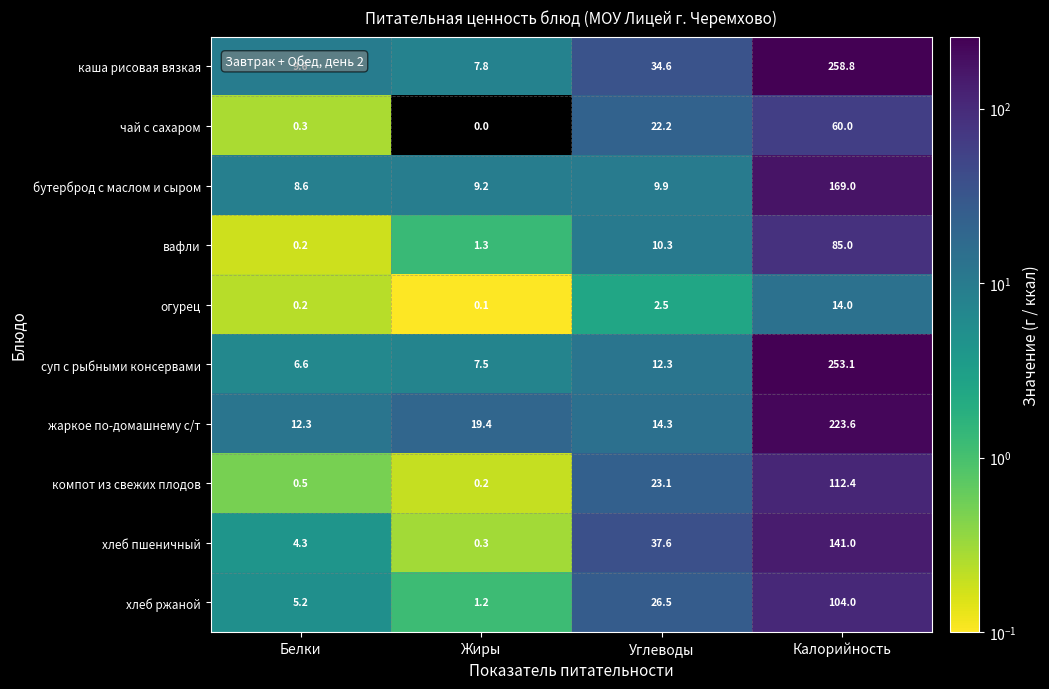

Count the number of categories in the chart.

4